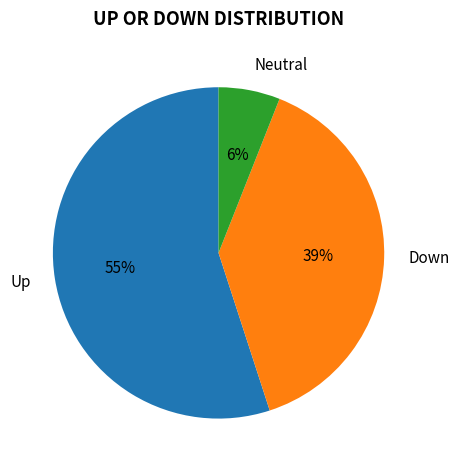

To the nearest percent, what is the average slice percentage?

33%